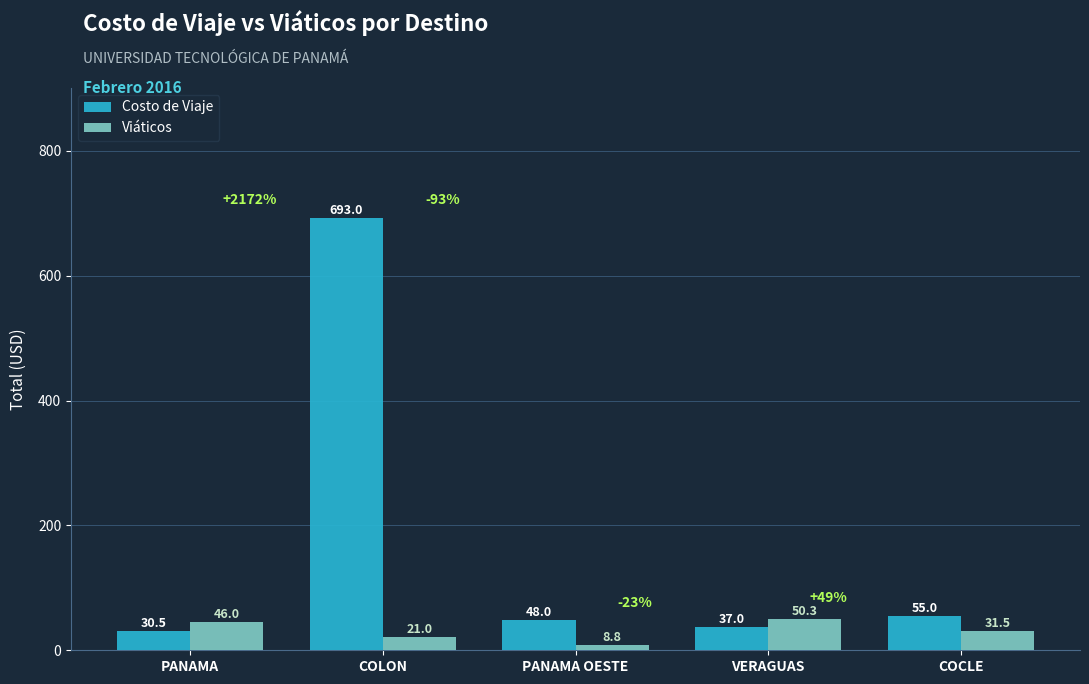

At which label does Costo de Viaje first exceed 48?

COLON